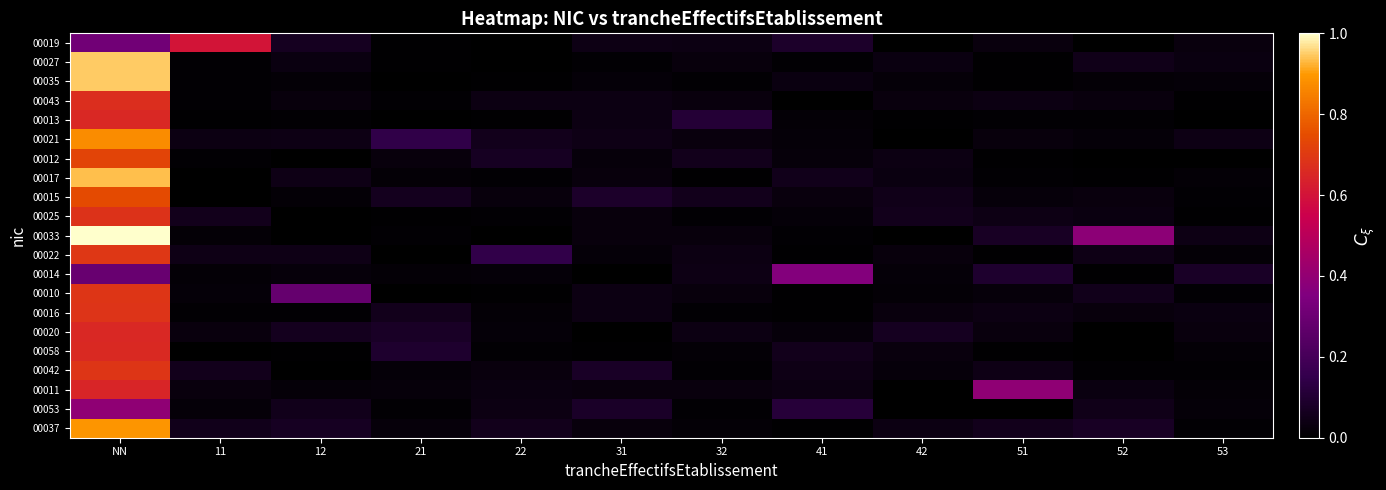

Reading left to right, list all the values displayed in this chart.

00019: NN=0.3	11=0.6	12=0.1	21=0.0	22=0.0	31=0.0	32=0.0	41=0.1	42=0.0	51=0.0	52=0.0	53=0.0
00027: NN=0.9	11=0.0	12=0.0	21=0.0	22=0.0	31=0.0	32=0.0	41=0.0	42=0.0	51=0.0	52=0.0	53=0.0
00035: NN=0.9	11=0.0	12=0.0	21=0.0	22=0.0	31=0.0	32=0.0	41=0.0	42=0.0	51=0.0	52=0.0	53=0.0
00043: NN=0.7	11=0.0	12=0.0	21=0.0	22=0.0	31=0.0	32=0.0	41=0.0	42=0.0	51=0.0	52=0.0	53=0.0
00013: NN=0.7	11=0.0	12=0.0	21=0.0	22=0.0	31=0.0	32=0.1	41=0.0	42=0.0	51=0.0	52=0.0	53=0.0
00021: NN=0.9	11=0.0	12=0.0	21=0.1	22=0.1	31=0.0	32=0.0	41=0.0	42=0.0	51=0.0	52=0.0	53=0.0
00012: NN=0.7	11=0.0	12=0.0	21=0.0	22=0.1	31=0.0	32=0.1	41=0.0	42=0.0	51=0.0	52=0.0	53=0.0
00017: NN=0.9	11=0.0	12=0.0	21=0.0	22=0.0	31=0.0	32=0.0	41=0.1	42=0.0	51=0.0	52=0.0	53=0.0
00015: NN=0.7	11=0.0	12=0.0	21=0.1	22=0.0	31=0.1	32=0.1	41=0.0	42=0.0	51=0.0	52=0.0	53=0.0
00025: NN=0.7	11=0.1	12=0.0	21=0.0	22=0.0	31=0.0	32=0.0	41=0.0	42=0.1	51=0.0	52=0.0	53=0.0
00033: NN=1.0	11=0.0	12=0.0	21=0.0	22=0.0	31=0.0	32=0.0	41=0.0	42=0.0	51=0.1	52=0.4	53=0.0
00022: NN=0.7	11=0.0	12=0.0	21=0.0	22=0.1	31=0.0	32=0.0	41=0.0	42=0.0	51=0.0	52=0.0	53=0.0
00014: NN=0.3	11=0.0	12=0.0	21=0.0	22=0.0	31=0.0	32=0.0	41=0.4	42=0.0	51=0.1	52=0.0	53=0.1
00010: NN=0.7	11=0.0	12=0.3	21=0.0	22=0.0	31=0.0	32=0.0	41=0.0	42=0.0	51=0.0	52=0.1	53=0.0
00016: NN=0.7	11=0.0	12=0.0	21=0.1	22=0.0	31=0.0	32=0.0	41=0.0	42=0.0	51=0.0	52=0.0	53=0.0
00020: NN=0.7	11=0.0	12=0.1	21=0.1	22=0.0	31=0.0	32=0.0	41=0.0	42=0.1	51=0.0	52=0.0	53=0.0
00058: NN=0.7	11=0.0	12=0.0	21=0.1	22=0.0	31=0.0	32=0.0	41=0.1	42=0.0	51=0.0	52=0.0	53=0.0
00042: NN=0.7	11=0.1	12=0.0	21=0.0	22=0.0	31=0.1	32=0.0	41=0.0	42=0.0	51=0.0	52=0.0	53=0.0
00011: NN=0.6	11=0.0	12=0.0	21=0.0	22=0.0	31=0.0	32=0.0	41=0.0	42=0.0	51=0.4	52=0.0	53=0.0
00053: NN=0.4	11=0.0	12=0.1	21=0.0	22=0.0	31=0.1	32=0.0	41=0.1	42=0.0	51=0.0	52=0.1	53=0.0
00037: NN=0.9	11=0.1	12=0.1	21=0.0	22=0.1	31=0.0	32=0.0	41=0.0	42=0.0	51=0.1	52=0.1	53=0.0